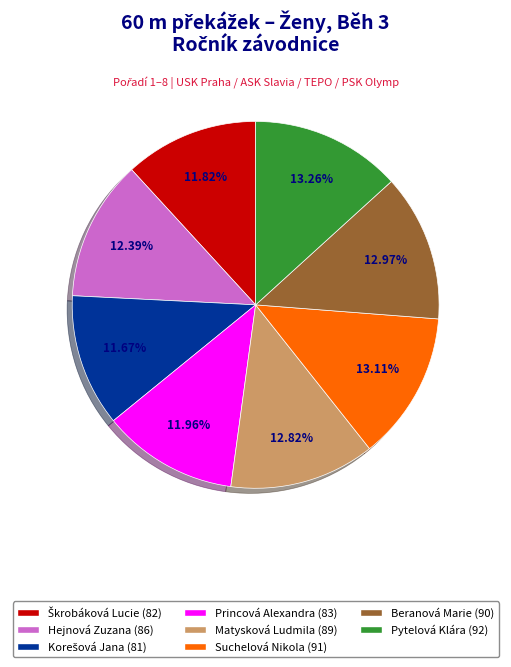

Combined, what portion of the pie is Pytelová Klára and Hejnová Zuzana?

25.6%